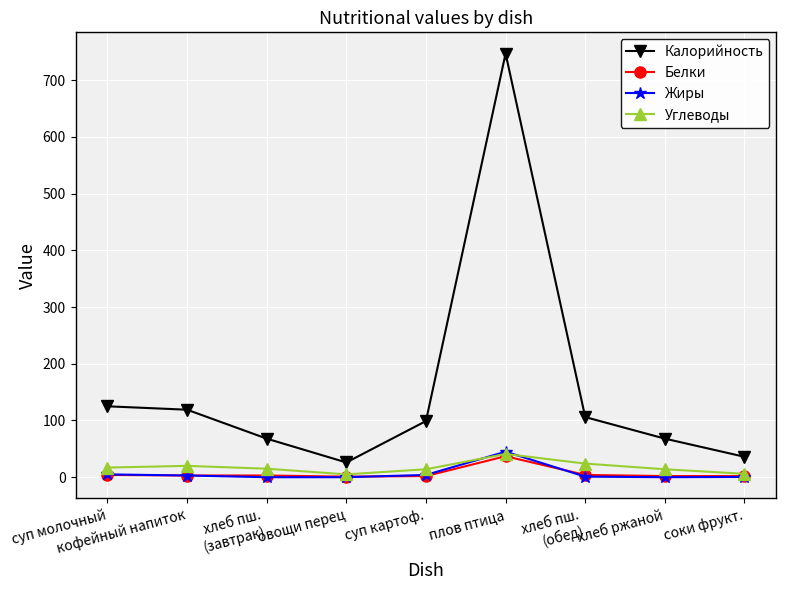

Between овощи перец and суп картоф., which series saw the biggest shift?

Калорийность